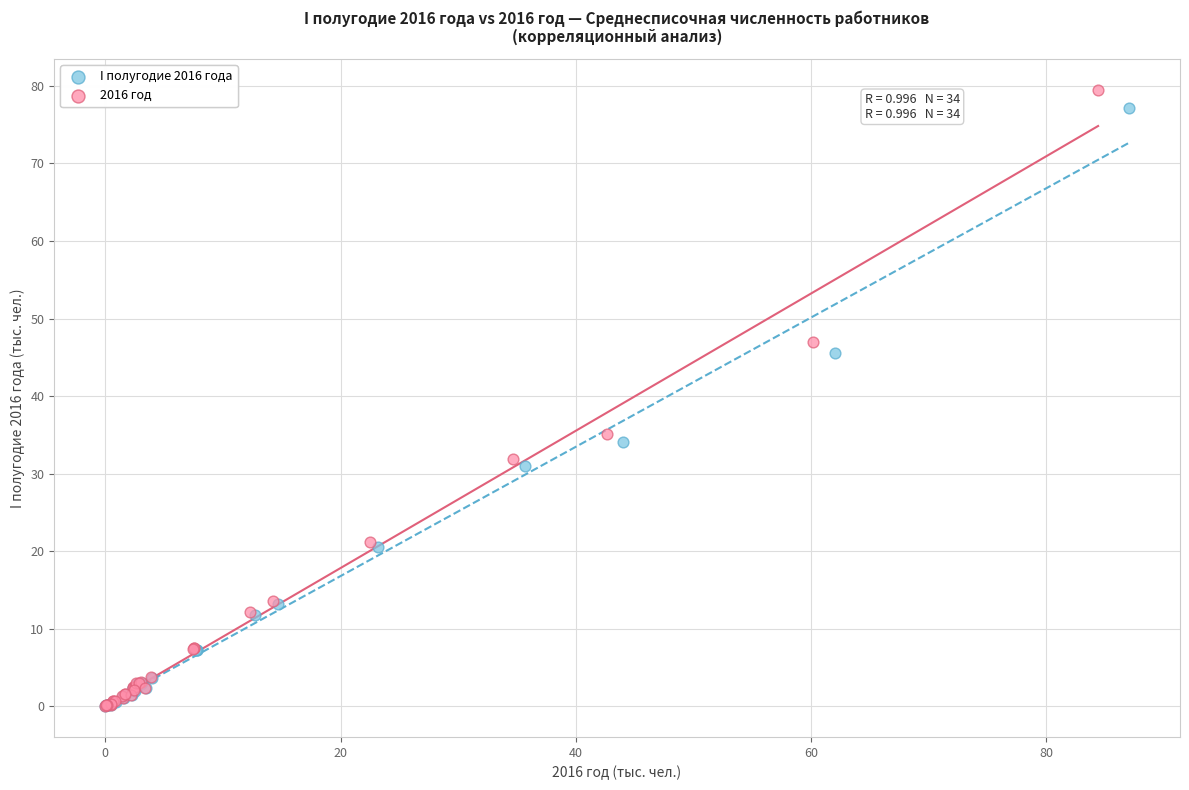

Which series has the widest spread of Y values?

2016 год